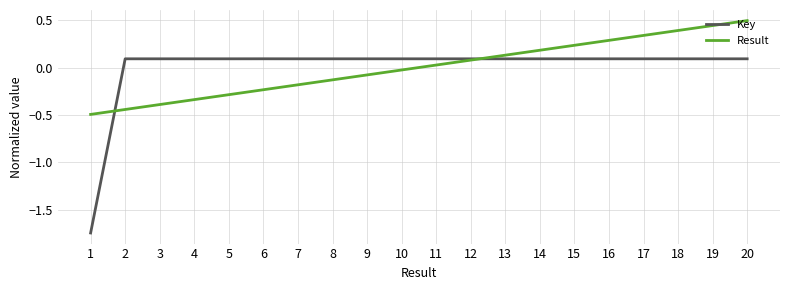

How many lines are shown in the chart?

2